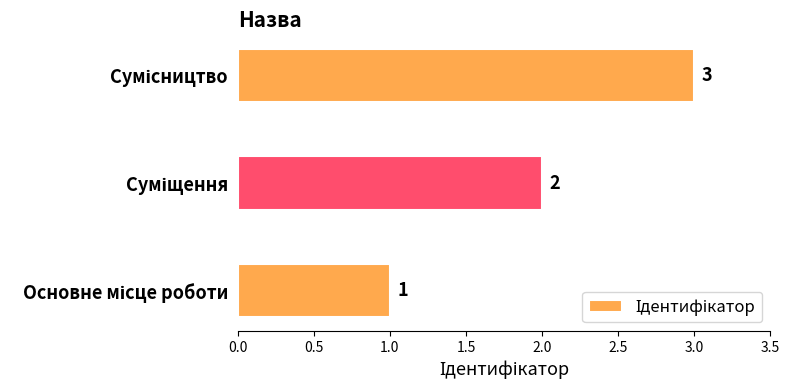

What is the sum of all values?

6